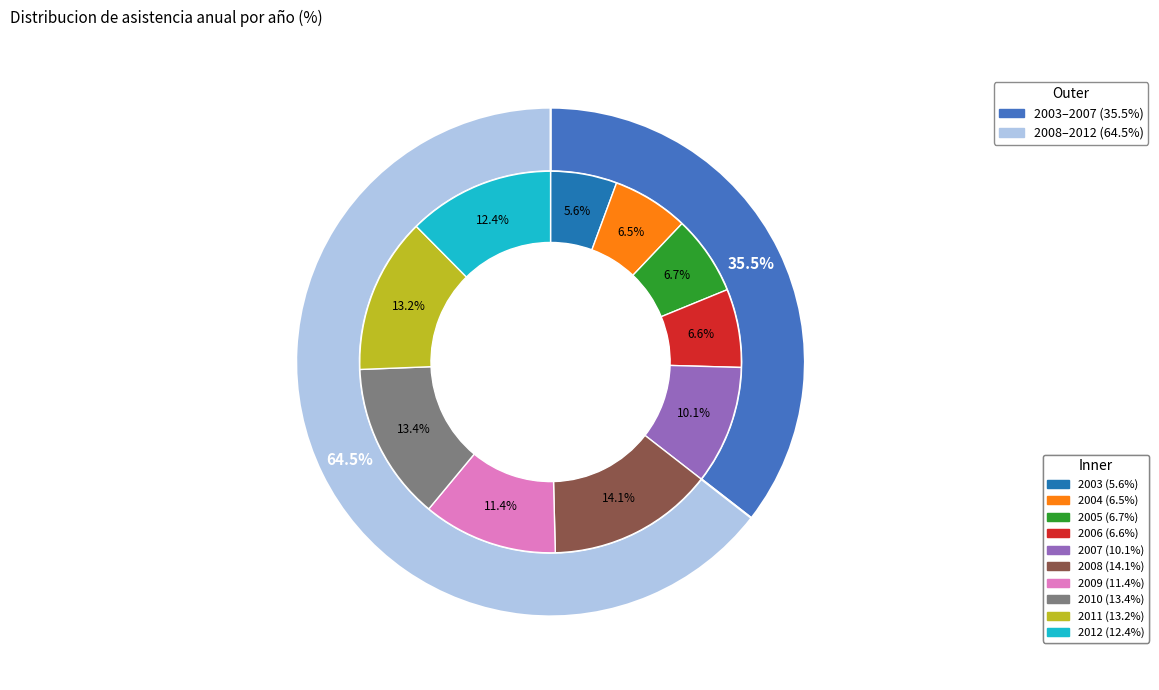

Is it true that 2010 is 13% of the pie?

True